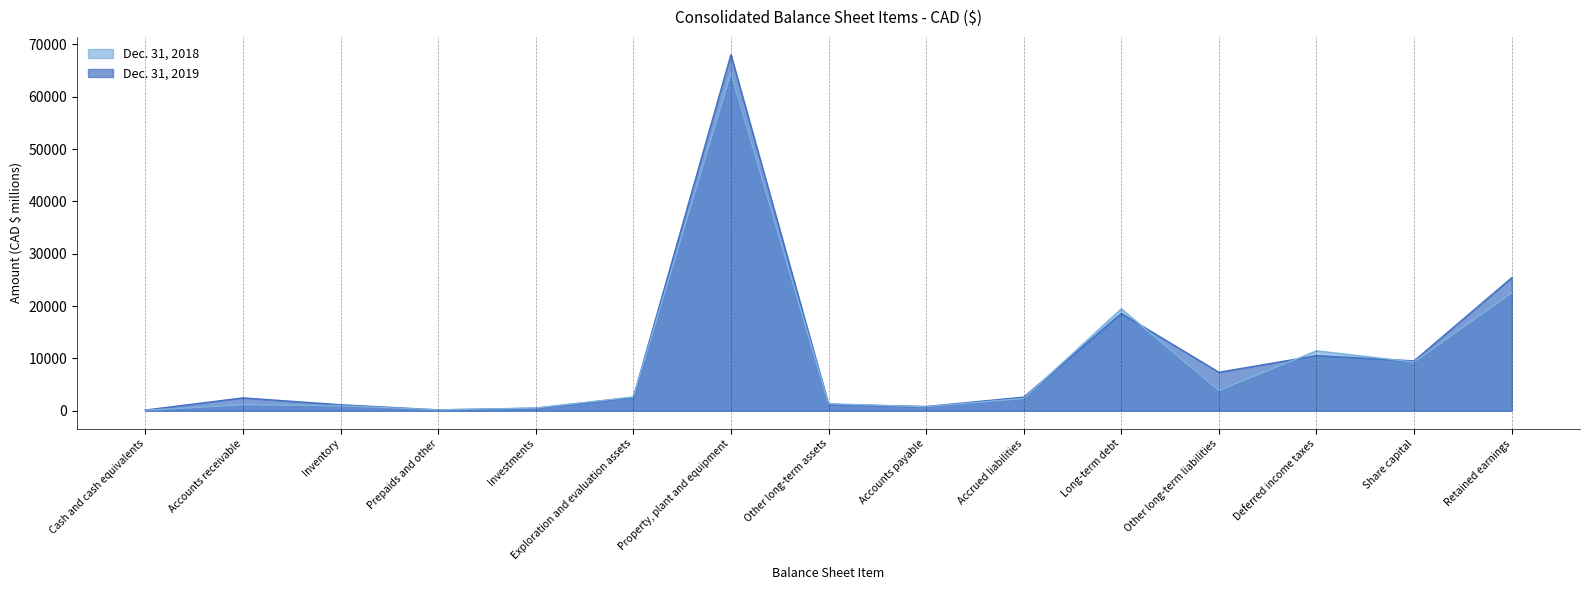

How many times do Dec. 31, 2019 and Dec. 31, 2018 cross each other?

8